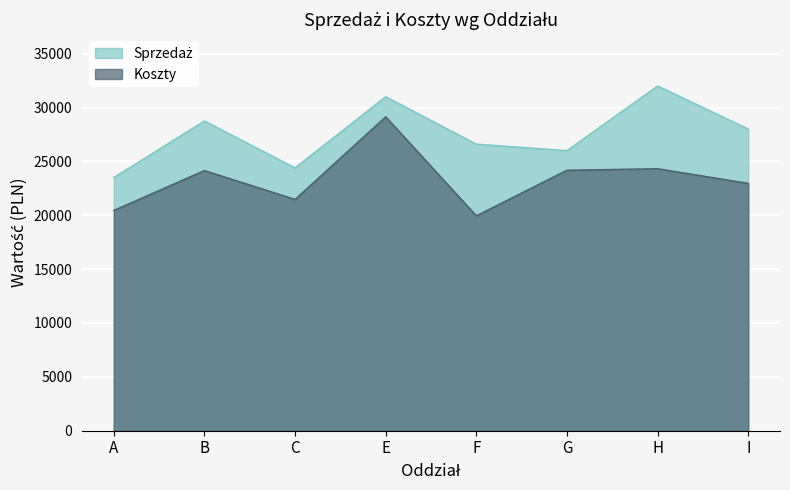

Is the value of Sprzedaż at H greater than the value of Koszty at F?

Yes